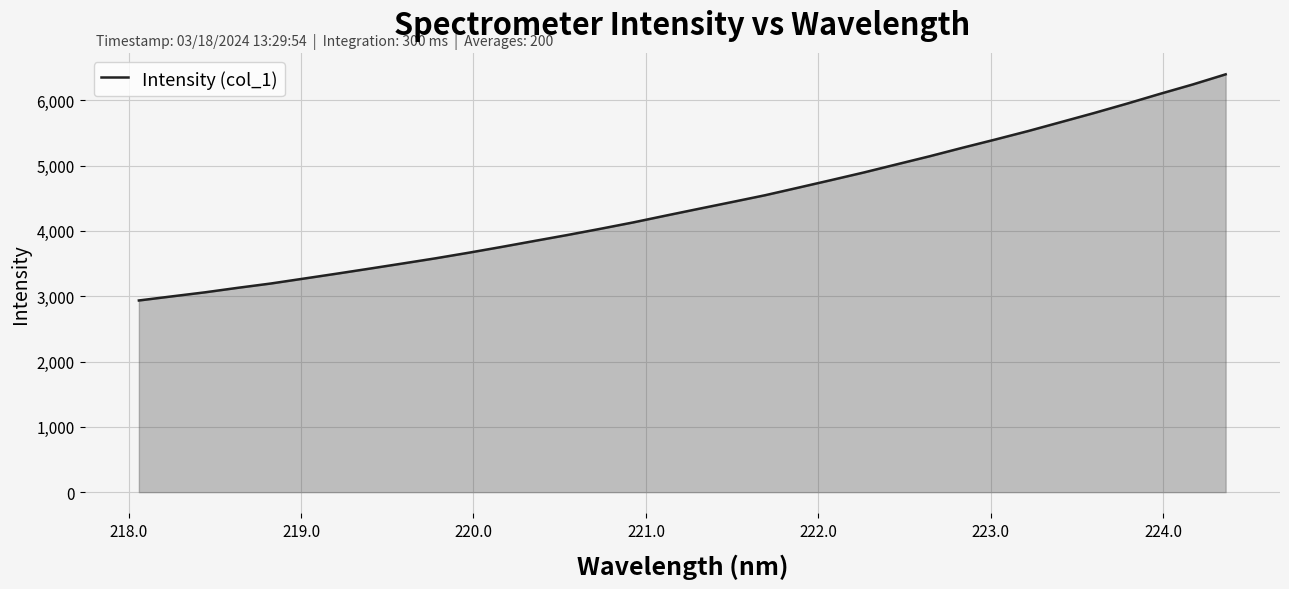

How many lines are shown in the chart?

1